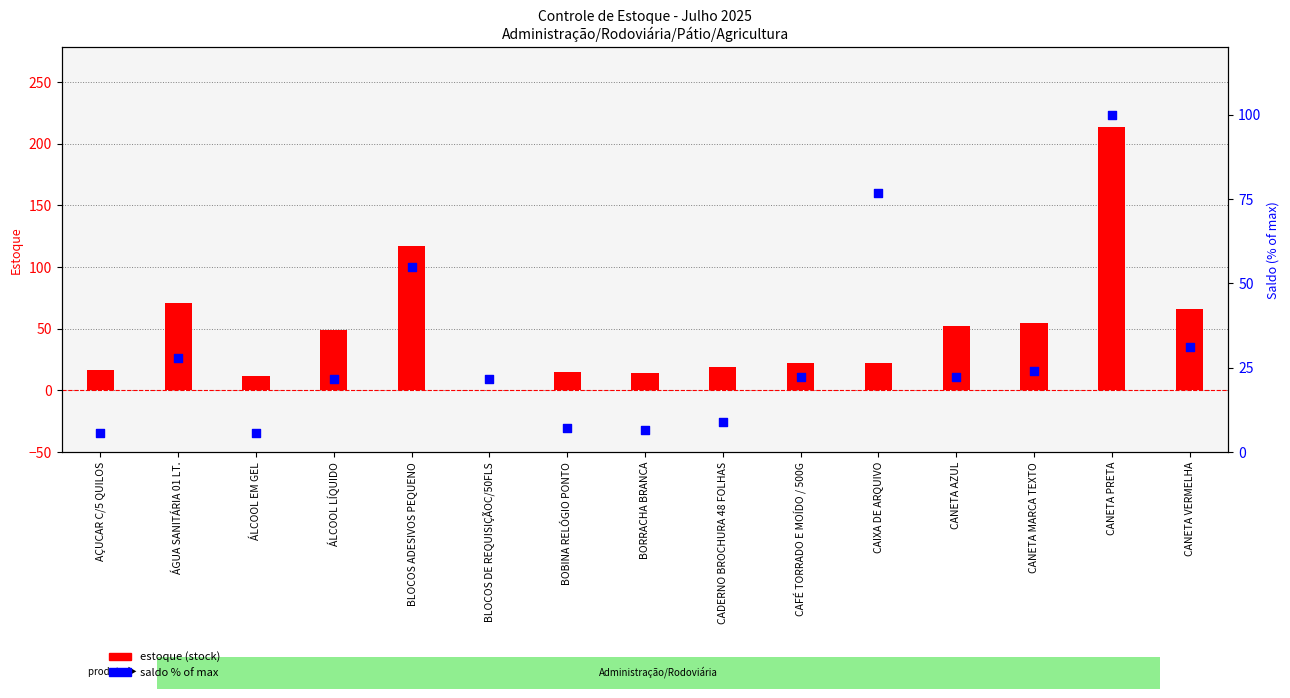

Which series contains the highest Y value?

estoque (stock)